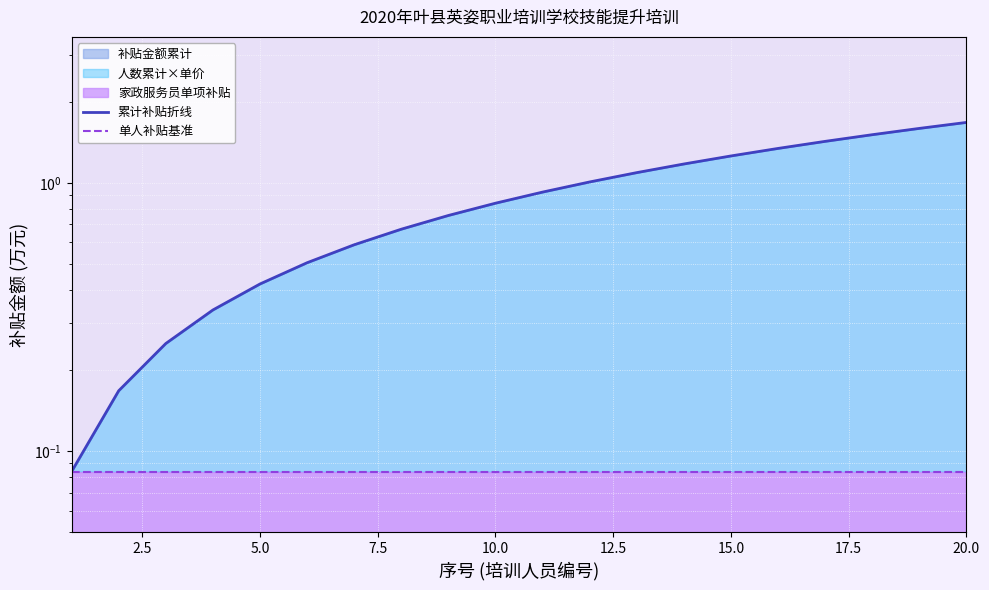

Rank the series by their average value, from highest to lowest.

累计补贴折线, 单人补贴基准